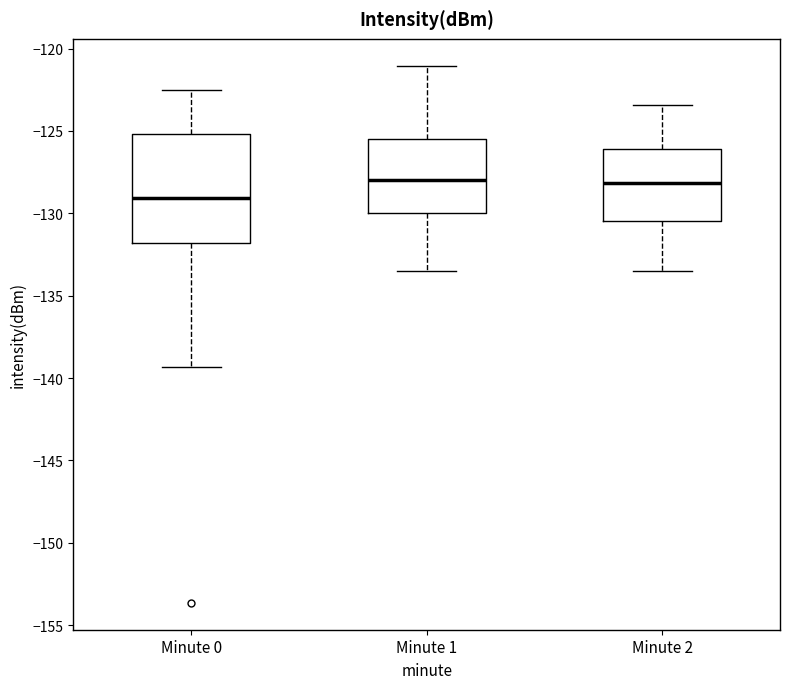

Where is the upper edge of the box for Minute 1 on the y-axis? The values are not printed on the chart, so give them approximately, as read against the axis.

-125.5